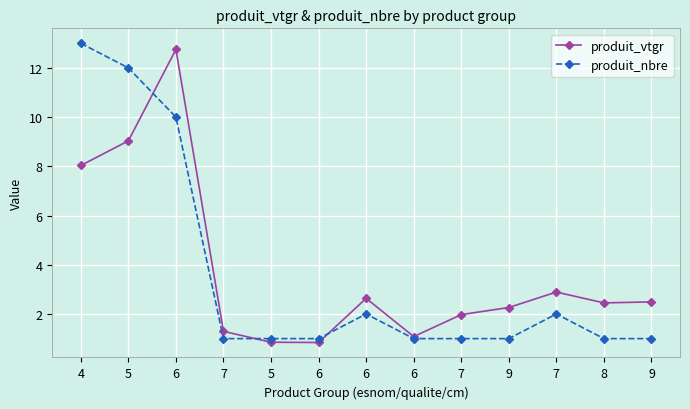

Which series has the largest total across all categories?

produit_vtgr